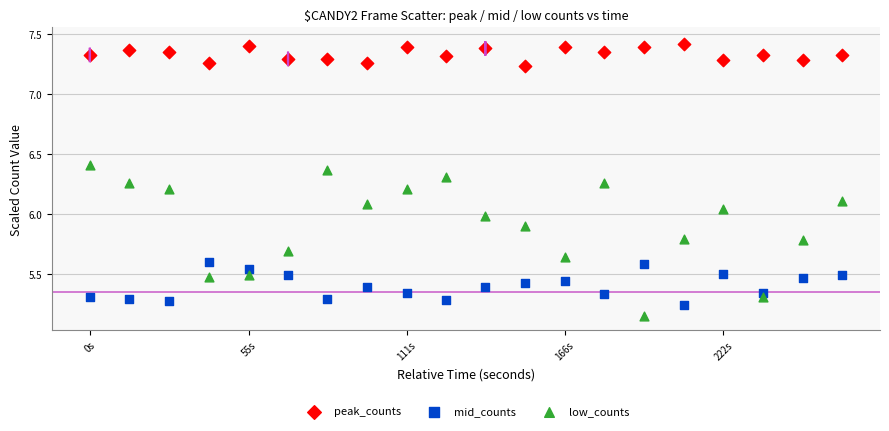

Which series contains the highest Y value?

peak_counts